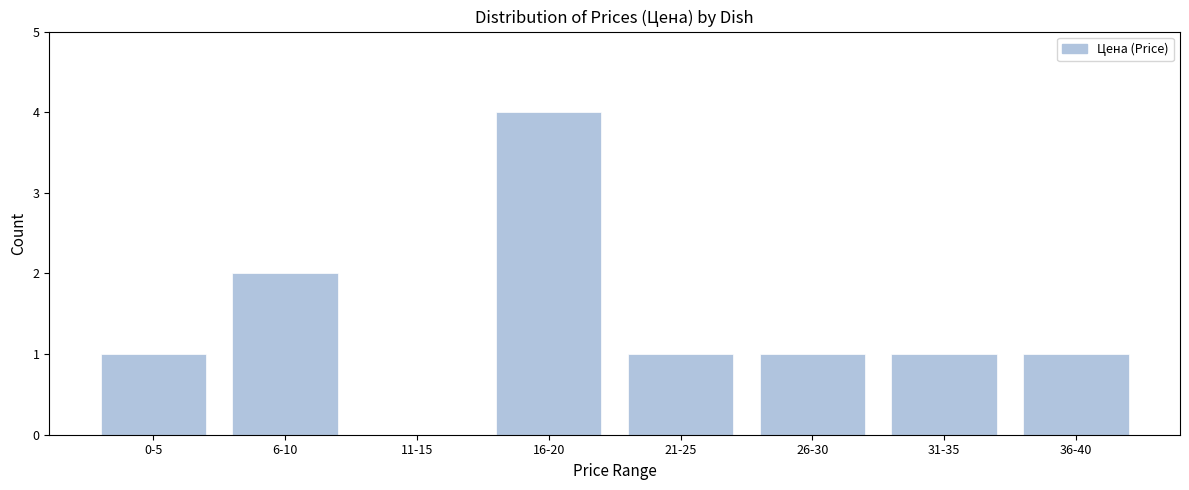

Reading left to right, extract all data points from this chart.

0-5=1	6-10=2	11-15=0	16-20=4	21-25=1	26-30=1	31-35=1	36-40=1